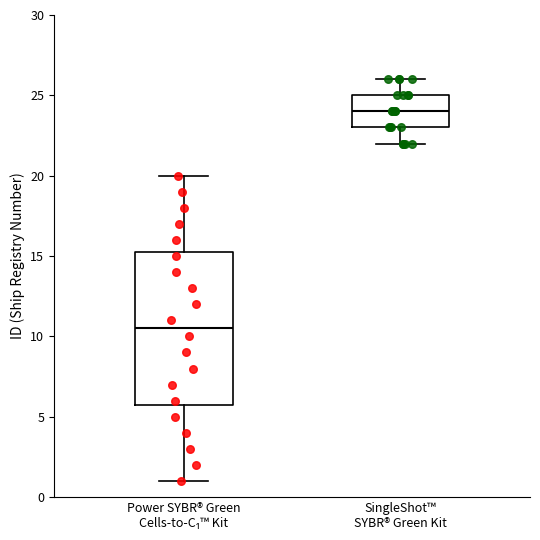

Reading left to right, transcribe this box plot: for each box, give where its median line is, the range the box spans, and where its two whiskers end, as read against the y-axis. The values are not printed on the chart, so give them approximately, as read against the axis.

Power SYBR® Green Cells-to-C₁™ Kit: median 10.5, box 6.0 to 15.5, whiskers 1.0 to 20.0
SingleShot™ SYBR® Green Kit: median 24.0, box 23.0 to 25.0, whiskers 22.0 to 26.0